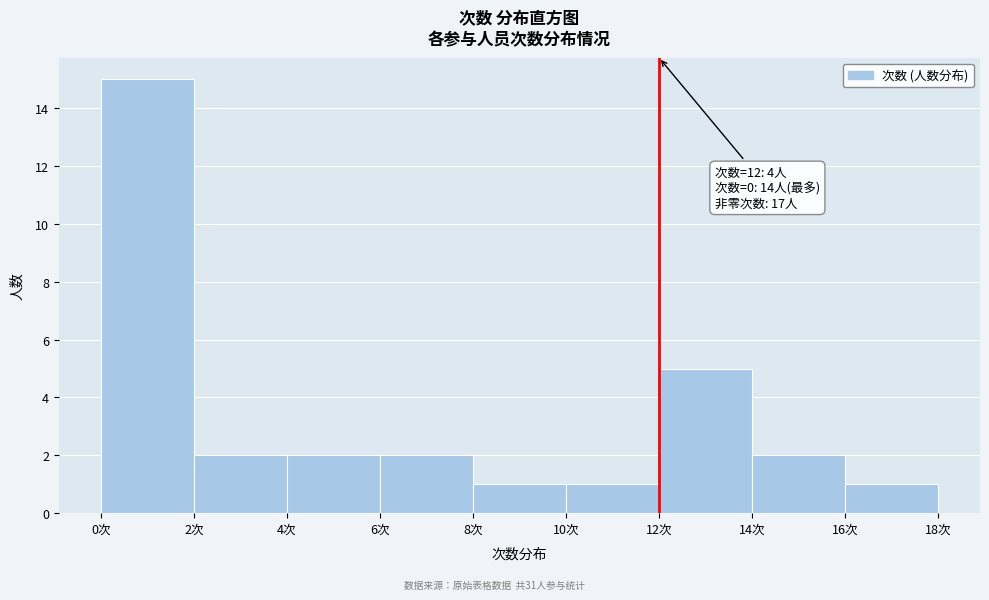

Which range on the x-axis has the tallest bar?

0 to 2